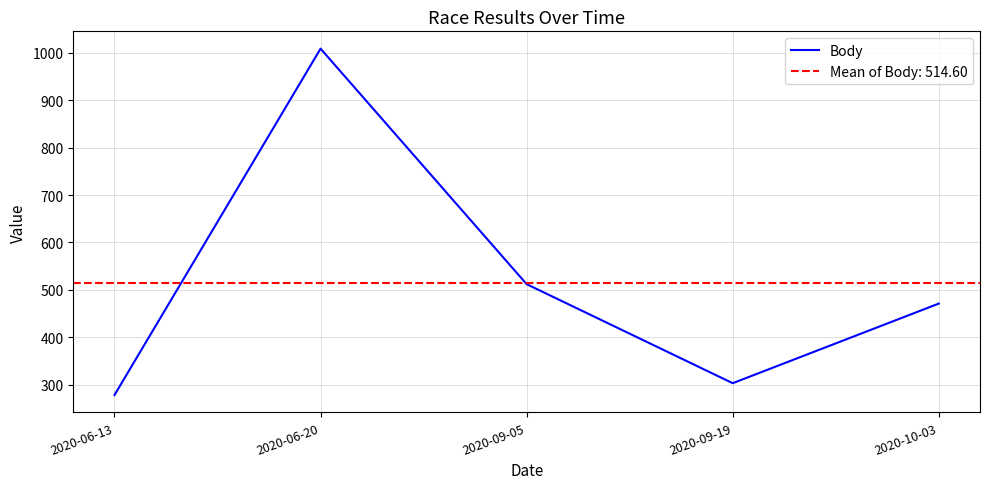

Is it true that the value at 2020-09-05 is 818?

False